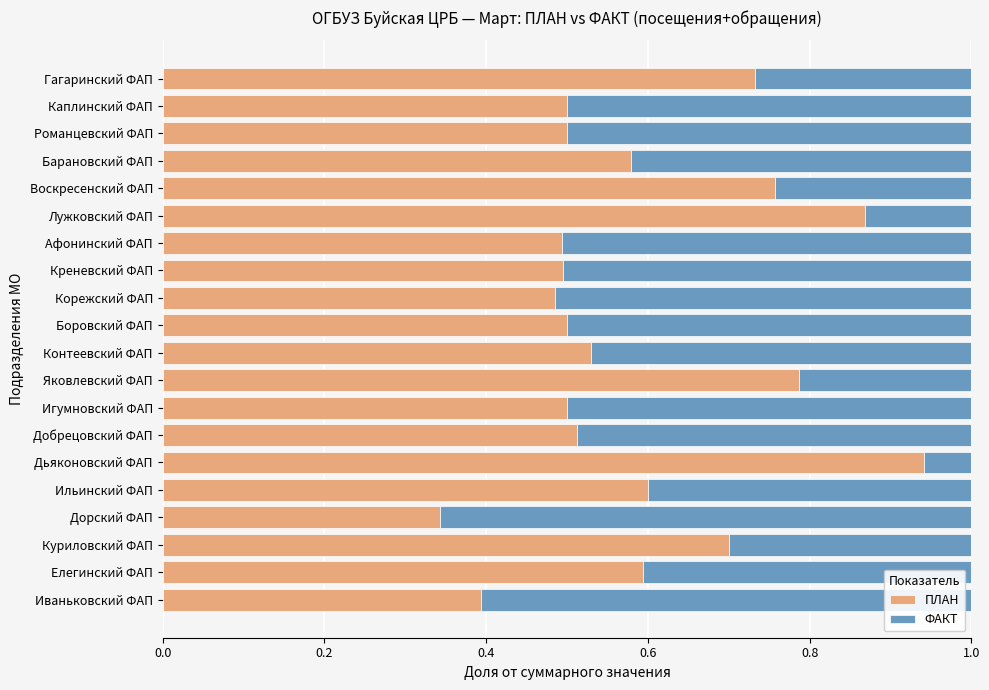

At which label does ПЛАН reach its minimum?

Дорский ФАП